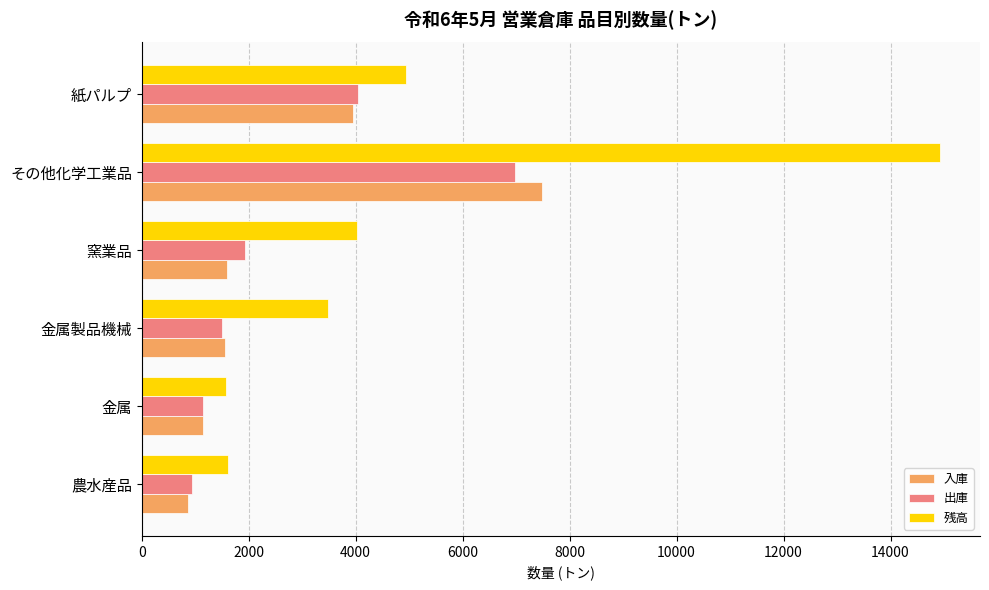

What is the spread (max minus min) of values at 金属?

444.8